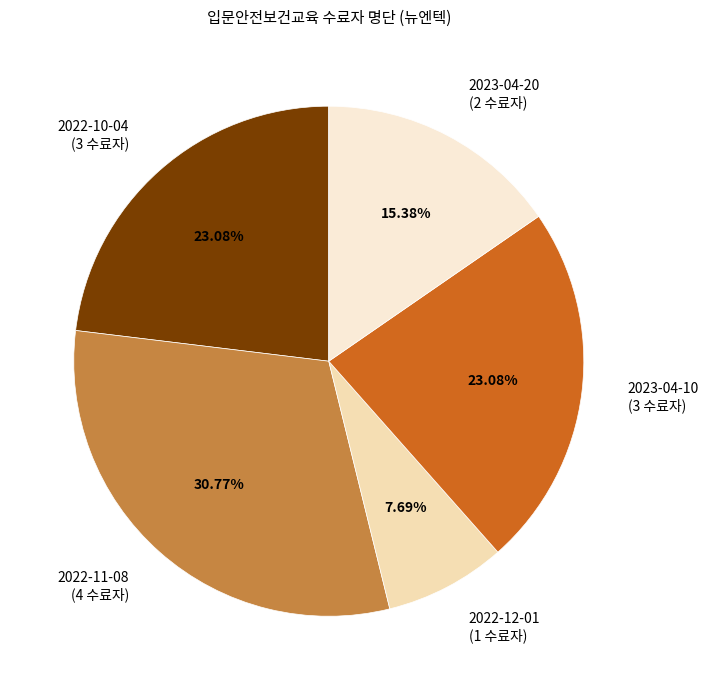

To the nearest percent, what is the difference between the 2022-11-08 and 2022-10-04 slice percentages?

8%